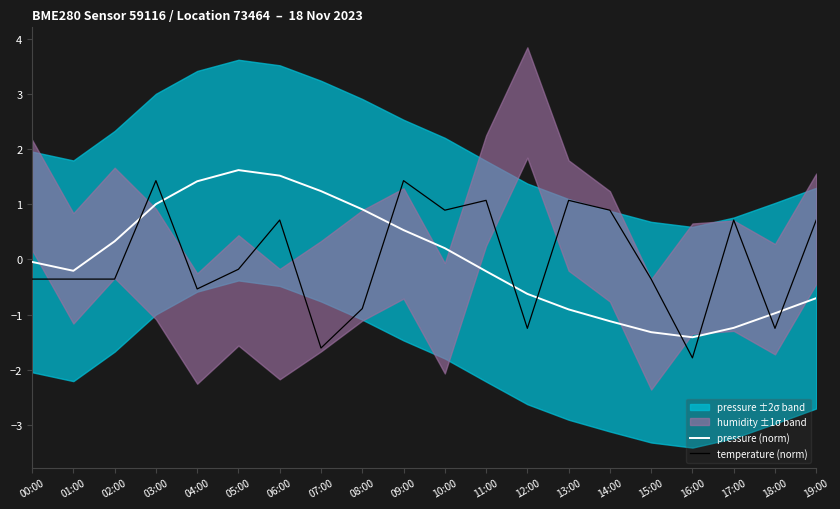

At which category does temperature (norm) reach its first local peak?

03:00